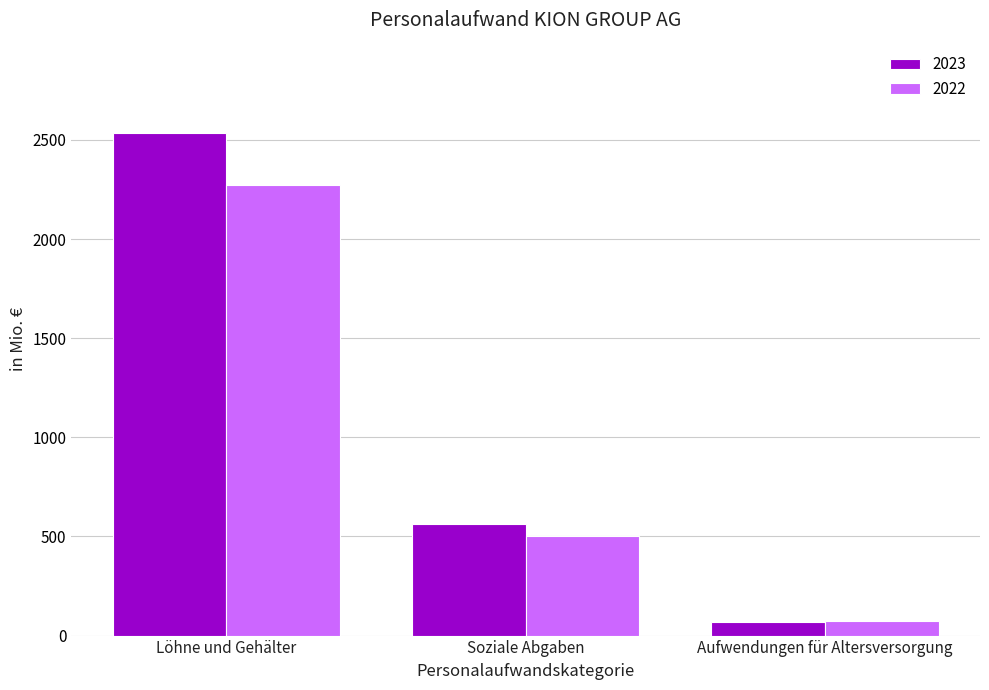

True or false: 2022 has a value of 754.3 at Soziale Abgaben.

False